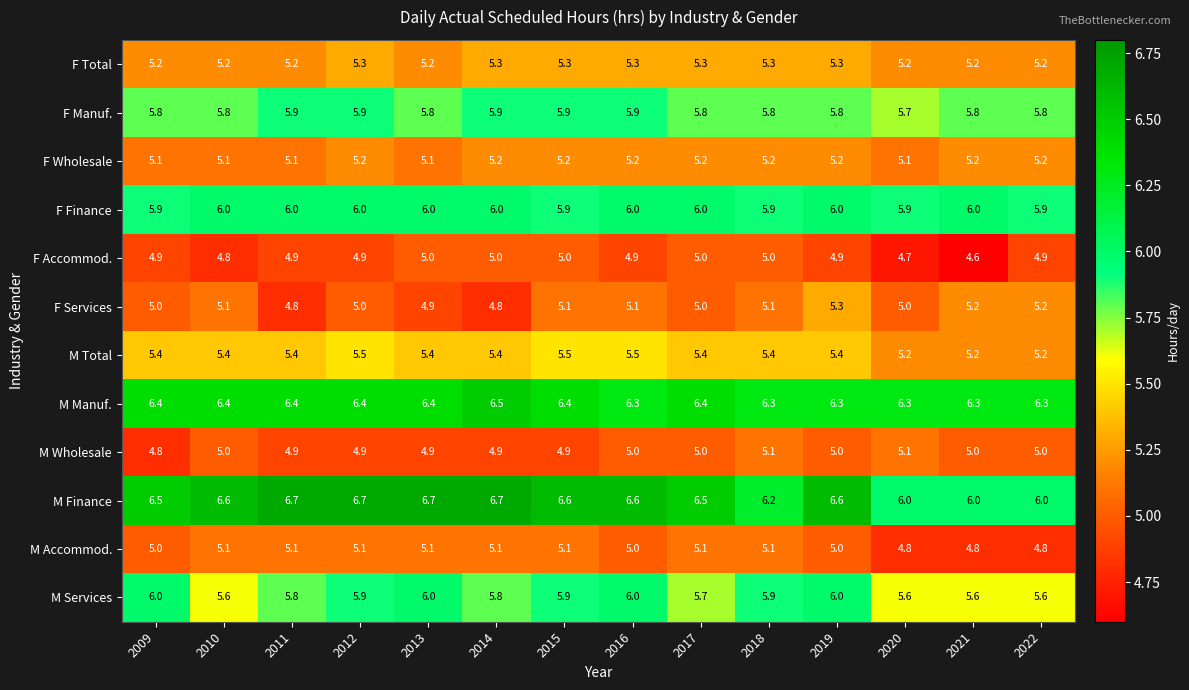

What is the lowest value of the F Accommod. series?

4.6